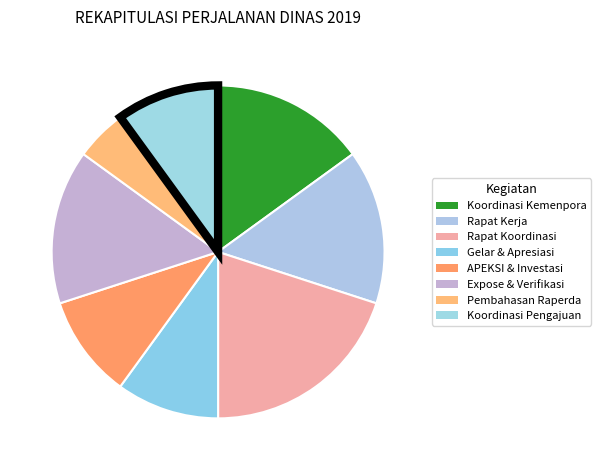

How many segments does this pie chart have?

8